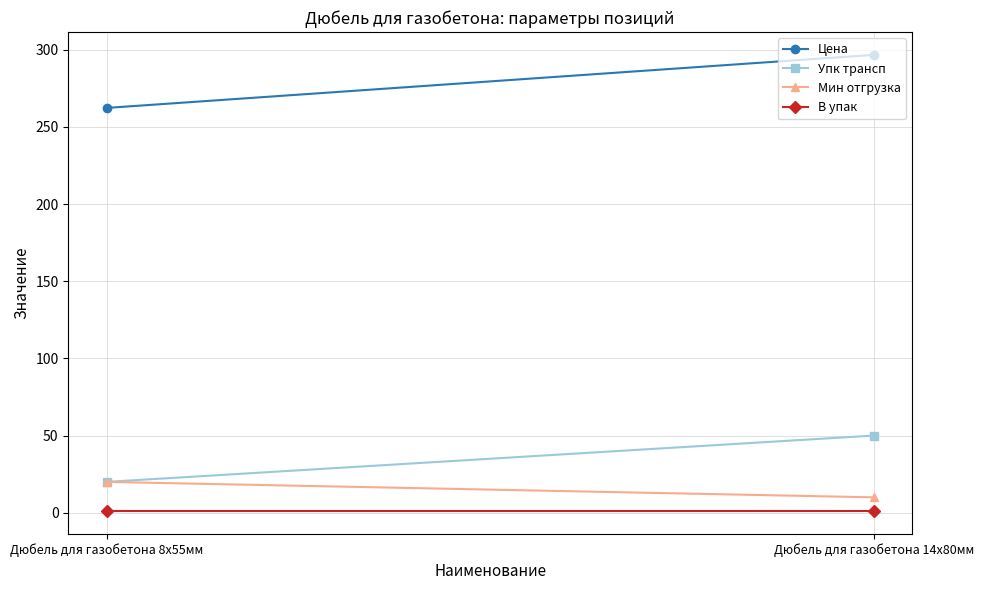

Is it true that Цена equals 262.3 at Дюбель для газобетона 8х55мм?

True